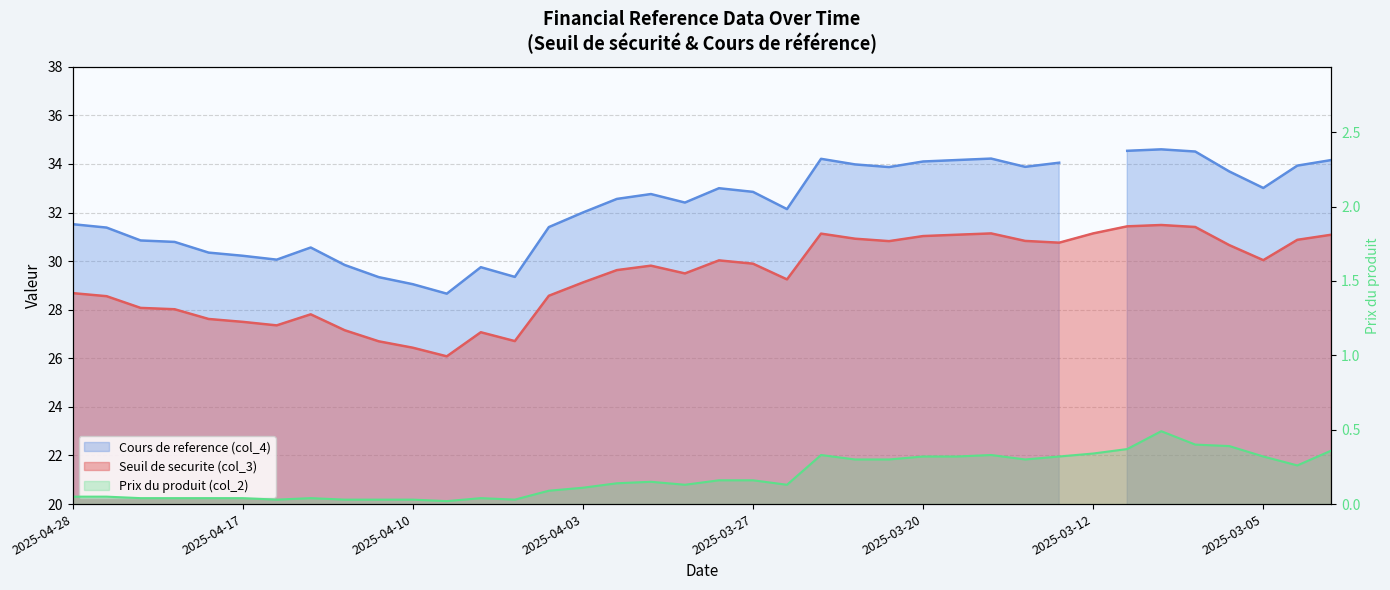

True or false: Prix du produit (col_2) and Seuil de securite (col_3) cross at least once.

False